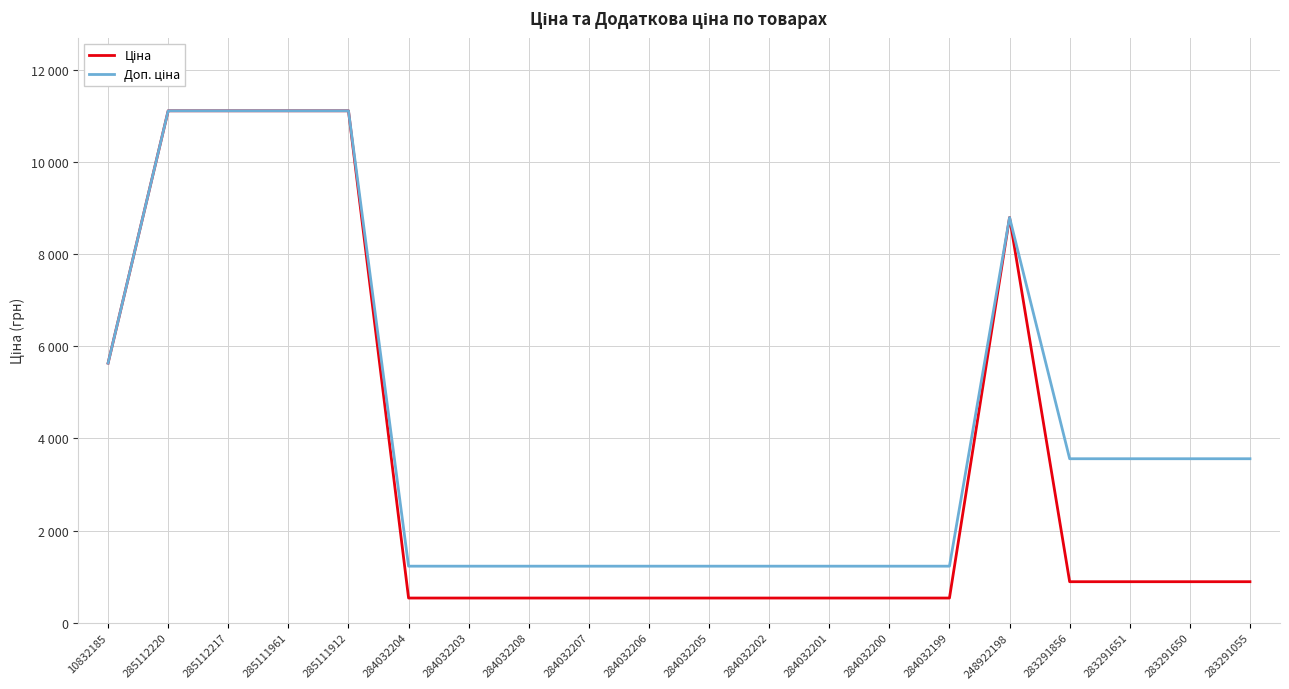

Does the chart display data point markers on the line(s)?

No